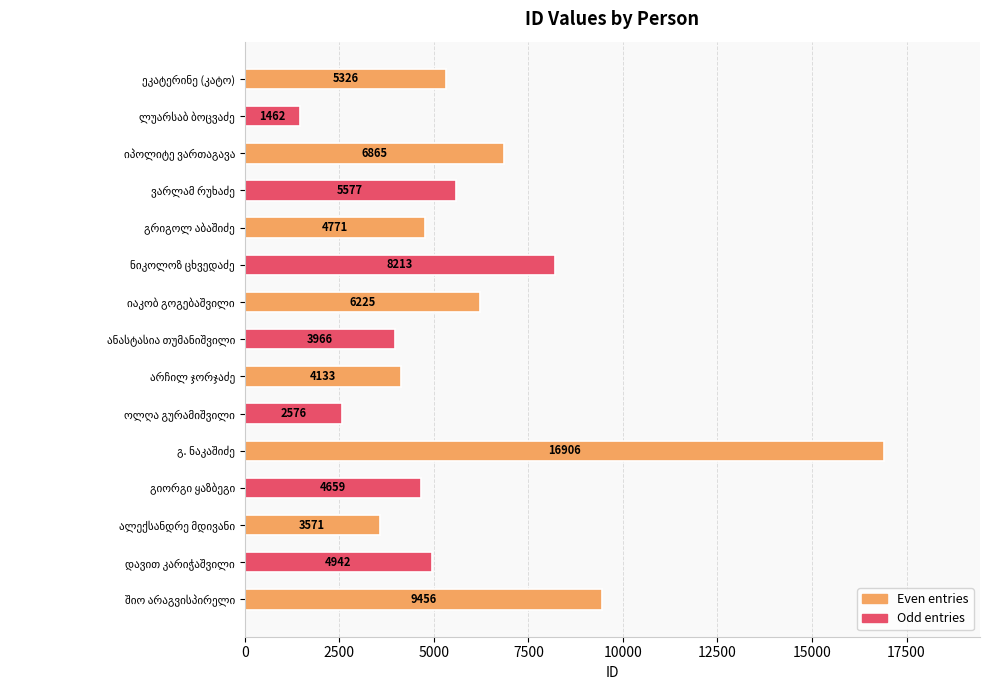

Reading top to bottom, extract all data points from this chart.

5326	1462	6865	5577	4771	8213	6225	3966	4133	2576	16906	4659	3571	4942	9456